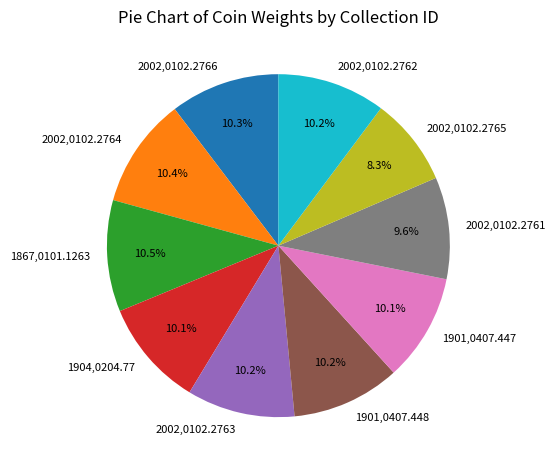

To the nearest percent, what percentage of the pie is 1901,0407.447?

10%